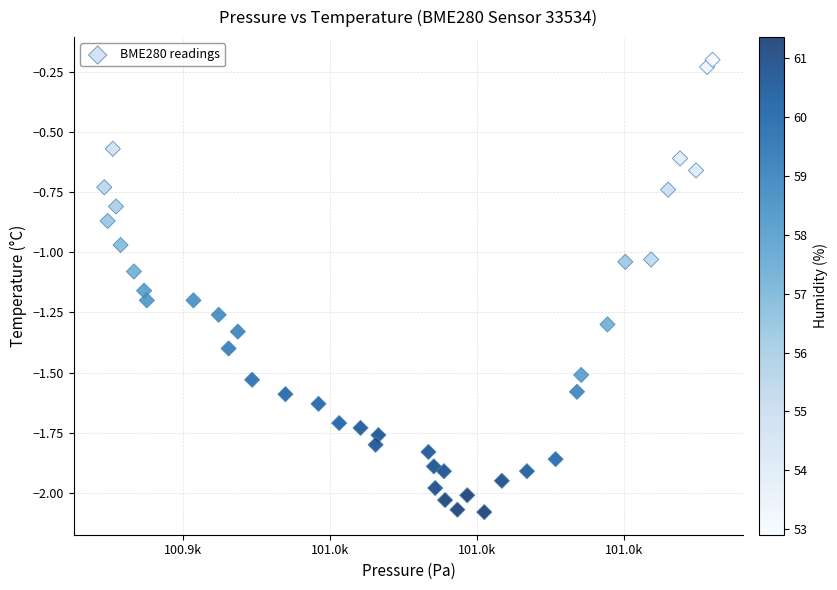

What is the range of Y values (max minus min)?

1.9